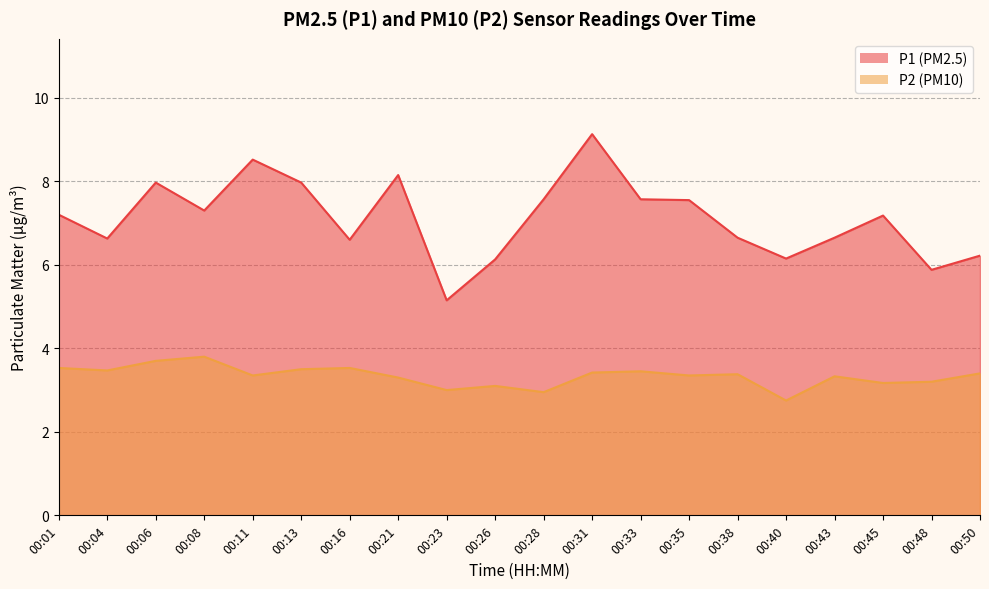

Reading left to right, extract all data points from this chart.

P1: 00:01=7.2	00:04=6.6	00:06=8.0	00:08=7.3	00:11=8.5	00:13=8.0	00:16=6.6	00:21=8.2	00:23=5.2	00:26=6.1	00:28=7.6	00:31=9.1	00:33=7.6	00:35=7.5	00:38=6.7	00:40=6.2	00:43=6.7	00:45=7.2	00:48=5.9	00:50=6.2
P2: 00:01=3.5	00:04=3.5	00:06=3.7	00:08=3.8	00:11=3.4	00:13=3.5	00:16=3.5	00:21=3.3	00:23=3.0	00:26=3.1	00:28=3.0	00:31=3.4	00:33=3.5	00:35=3.4	00:38=3.4	00:40=2.8	00:43=3.3	00:45=3.2	00:48=3.2	00:50=3.4